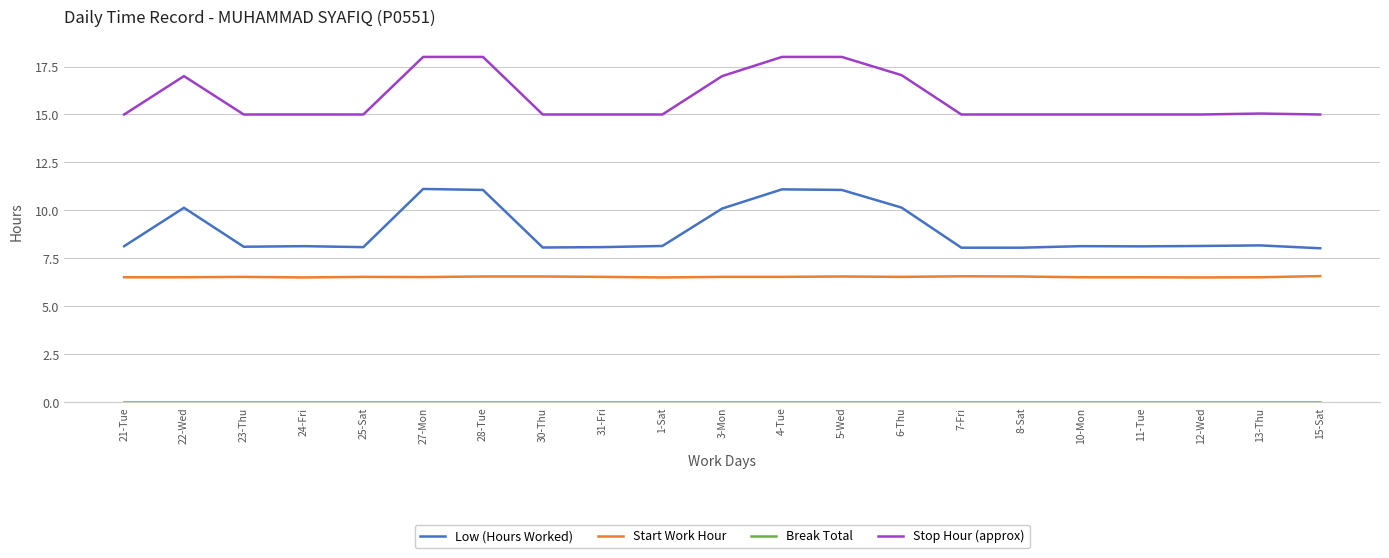

True or false: Start Work Hour and Low (Hours Worked) cross at least once.

False